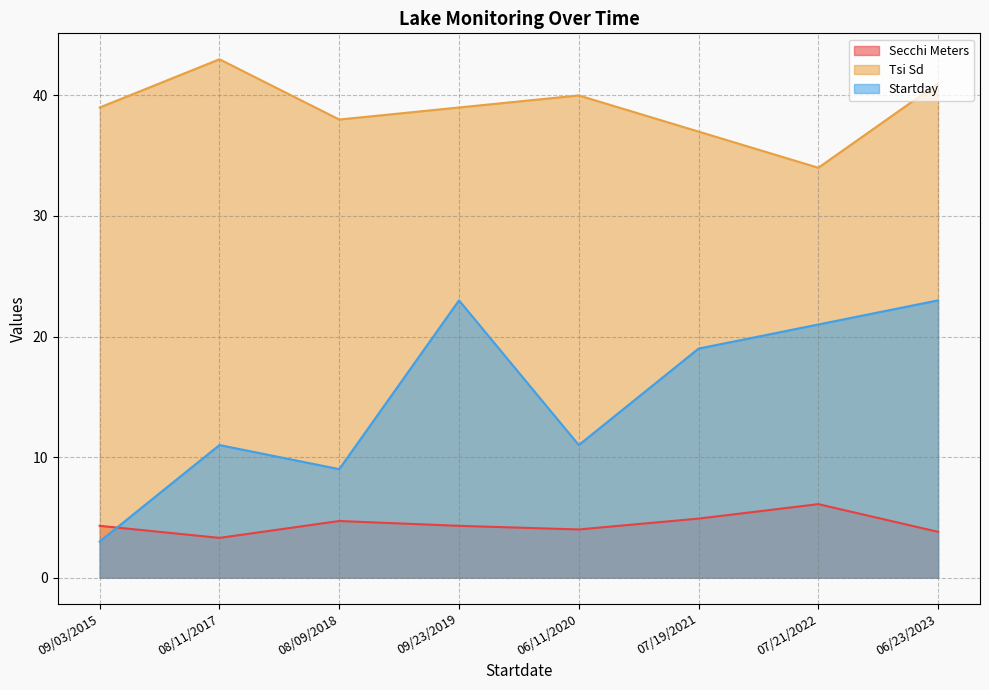

What is the label of the 5th point from the right?

09/23/2019